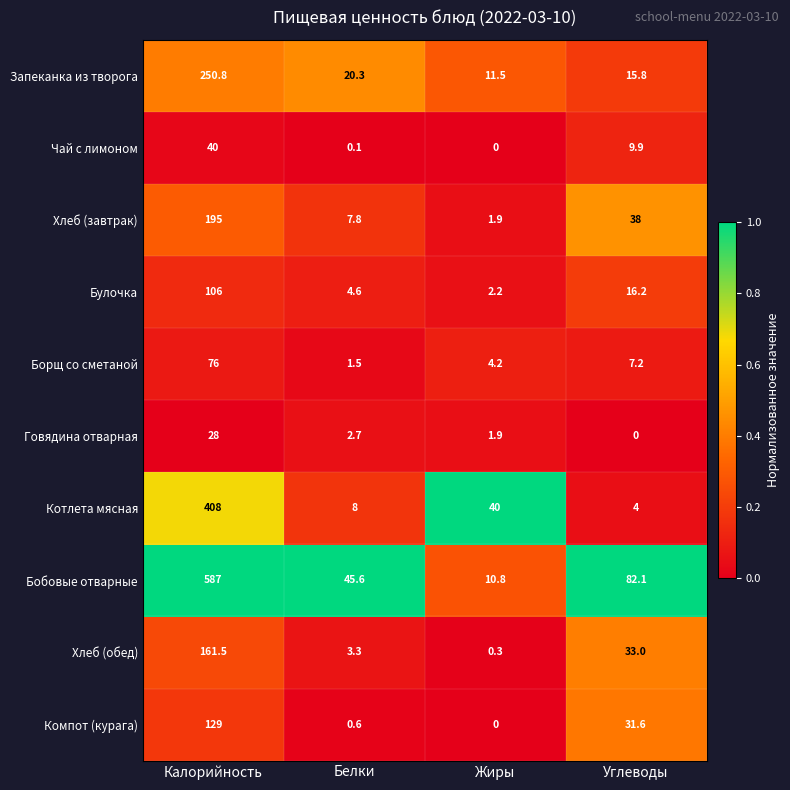

What is the minimum value for Хлеб (обед)?

0.3